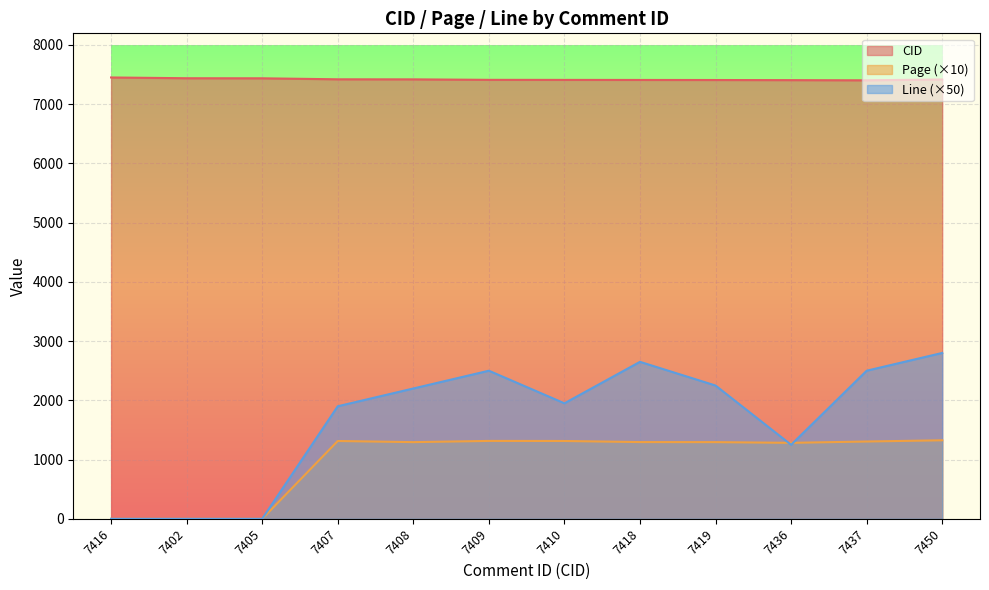

What are all the series names shown in the legend?

CID, Page (×10), Line (×50)